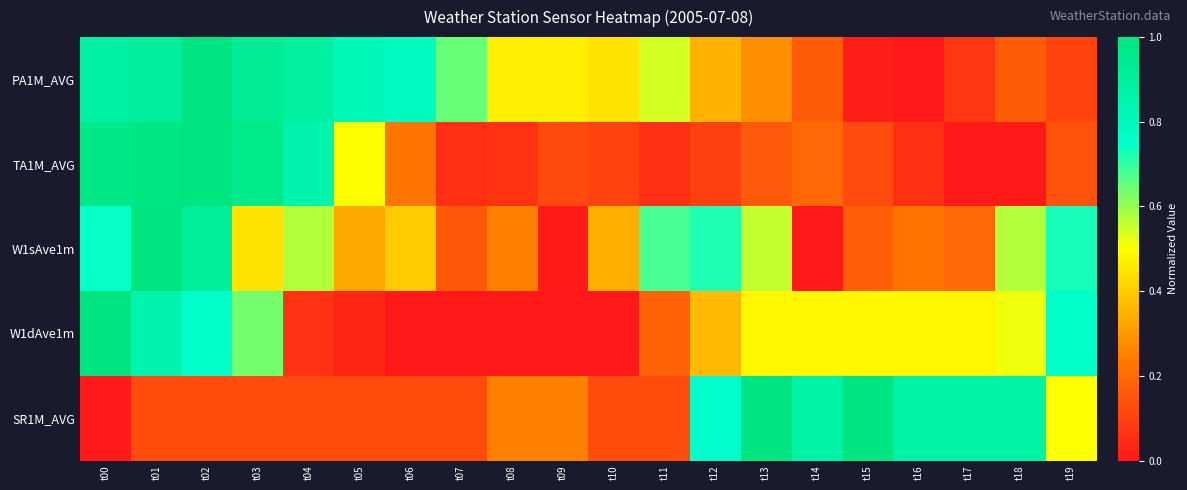

At how many categories does at least one series exceed 0?

20